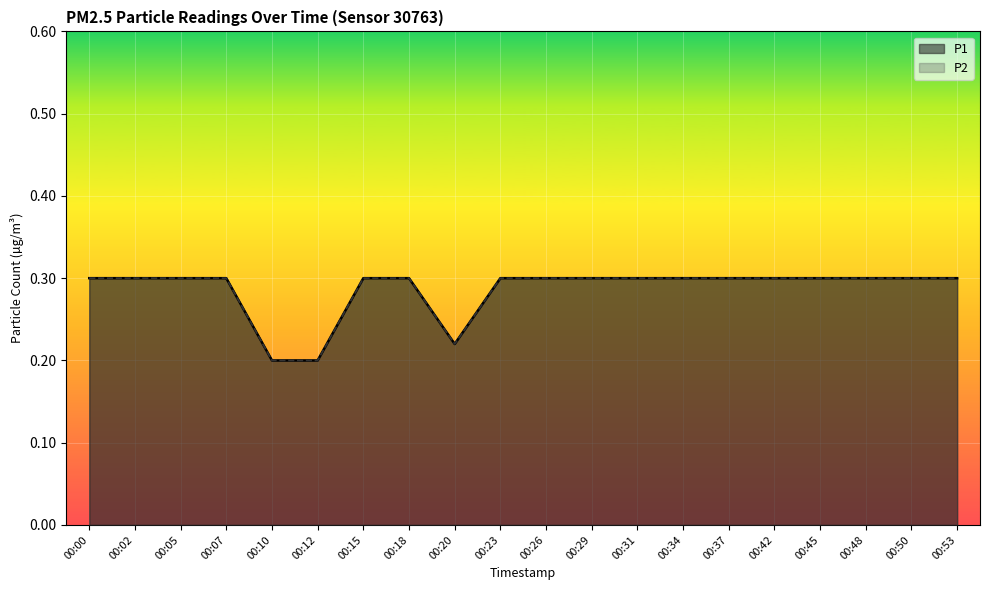

True or false: P1 and P2 intersect in this chart.

False